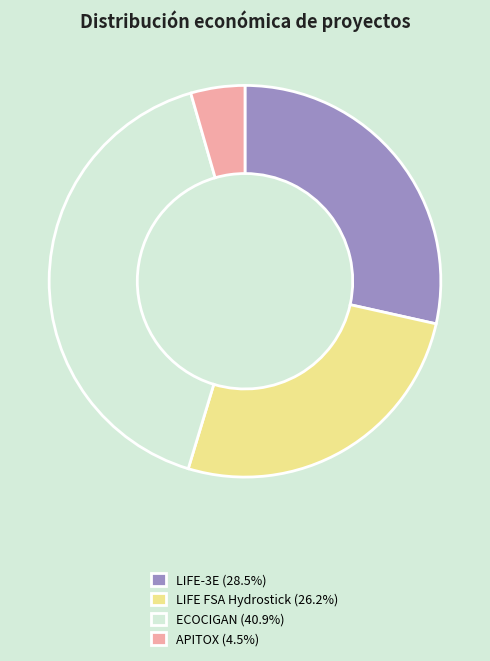

The LIFE-3E slice represents 28% of the pie. True or false?

True